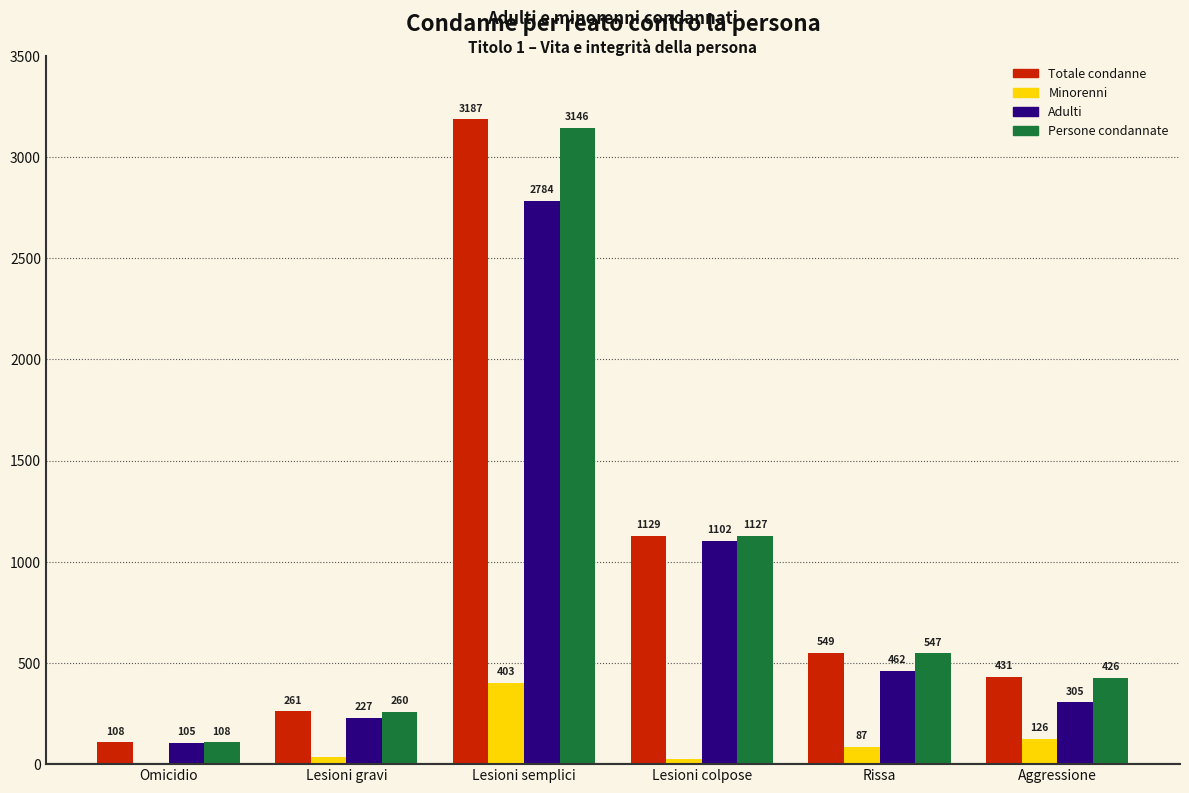

Reading left to right, extract all data points from this chart.

Totale condanne: 108	261	3187	1129	549	431
Minorenni: 3	34	403	27	87	126
Adulti: 105	227	2784	1102	462	305
Persone condannate: 108	260	3146	1127	547	426